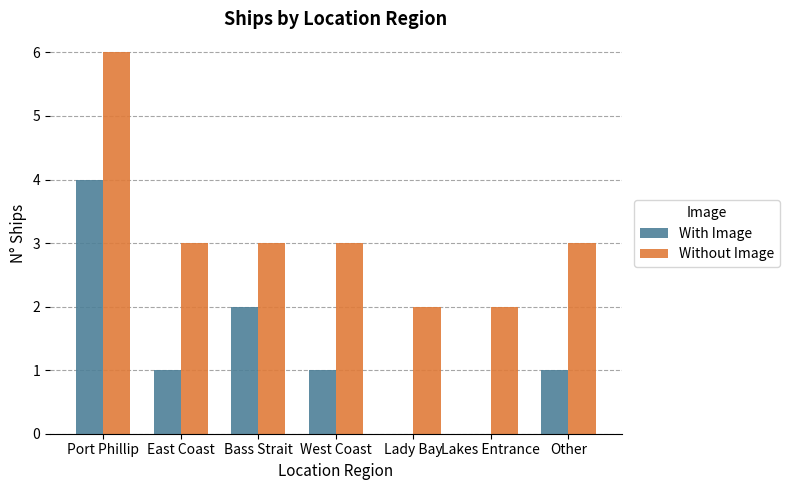

Reading right to left, extract all data points from this chart.

With Image: Other=1	Lakes Entrance=0	Lady Bay=0	West Coast=1	Bass Strait=2	East Coast=1	Port Phillip=4
Without Image: Other=3	Lakes Entrance=2	Lady Bay=2	West Coast=3	Bass Strait=3	East Coast=3	Port Phillip=6